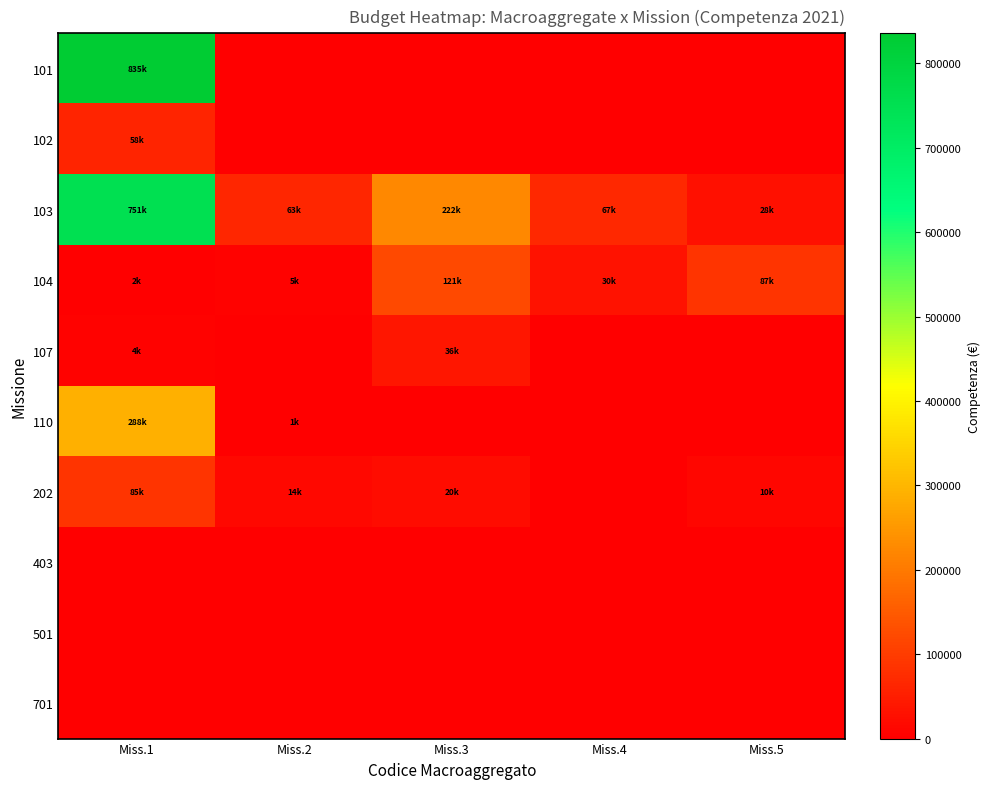

What is the total value across all series at Miss.1?

2026776